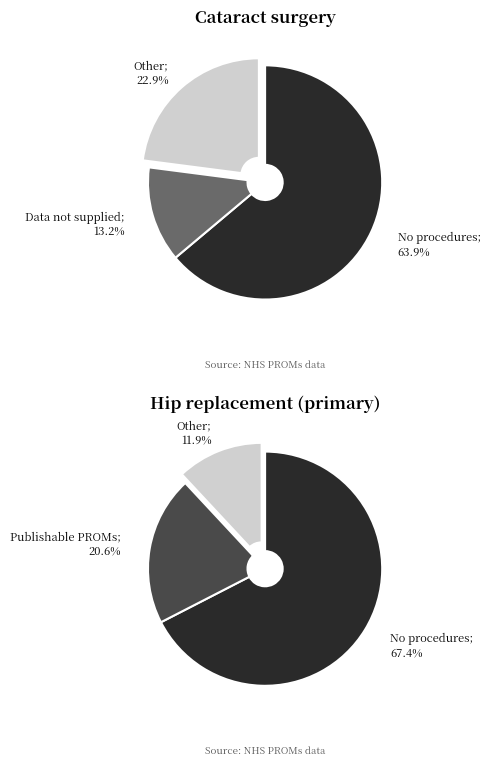

Is it true that Hip replacement (revision) is 29% of the pie?

False